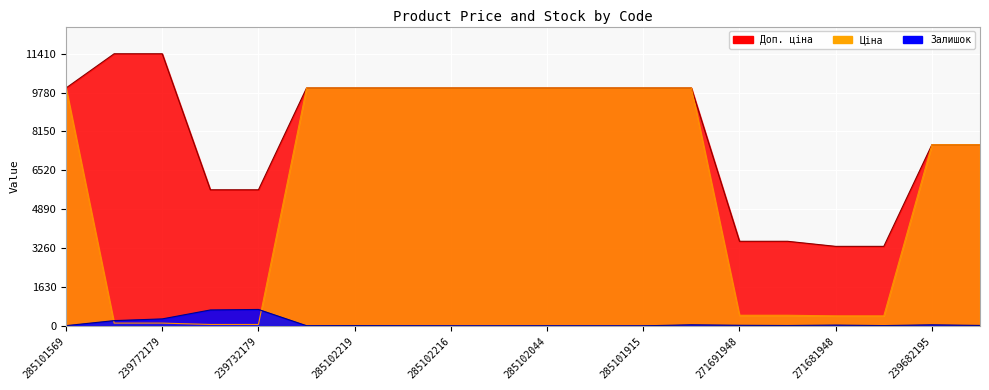

What is the difference between the Залишок values at 239732179 and 271691942?

673.0